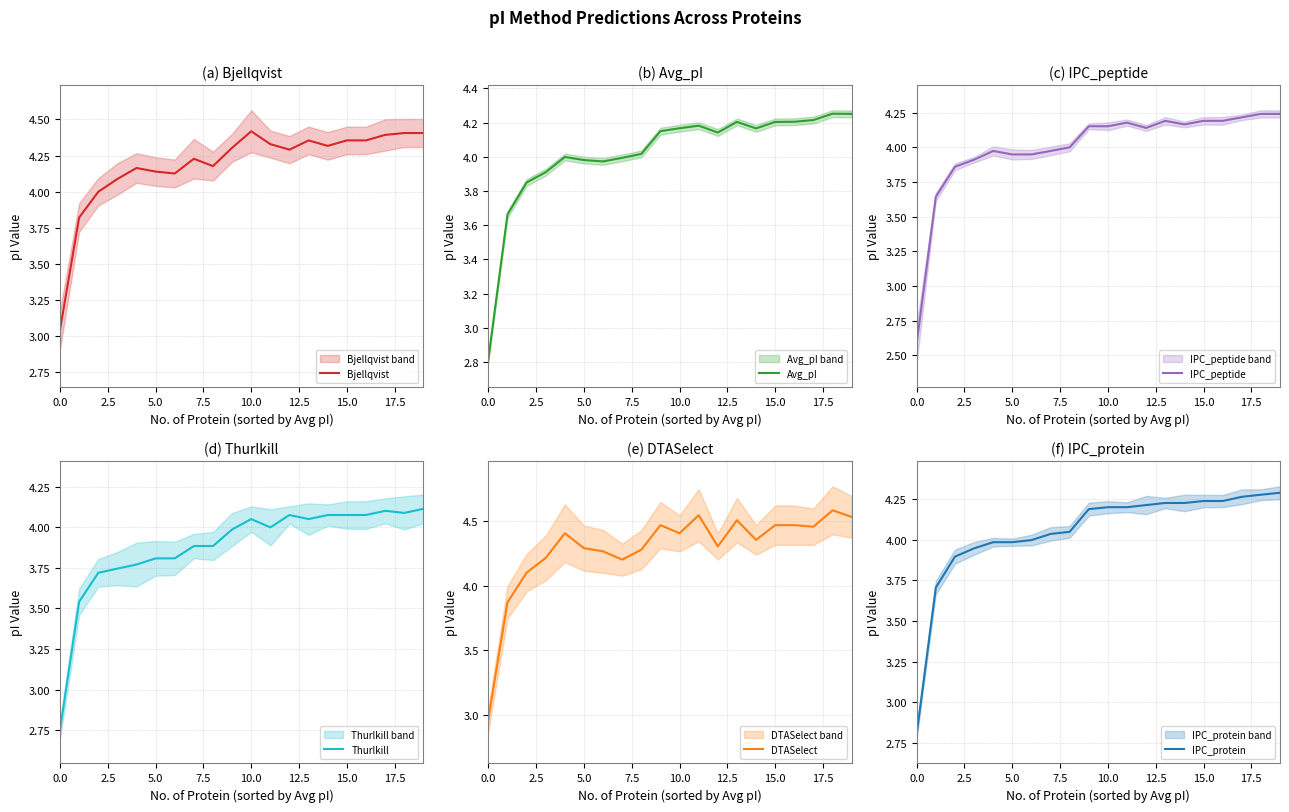

Does the chart have visible grid lines?

Yes